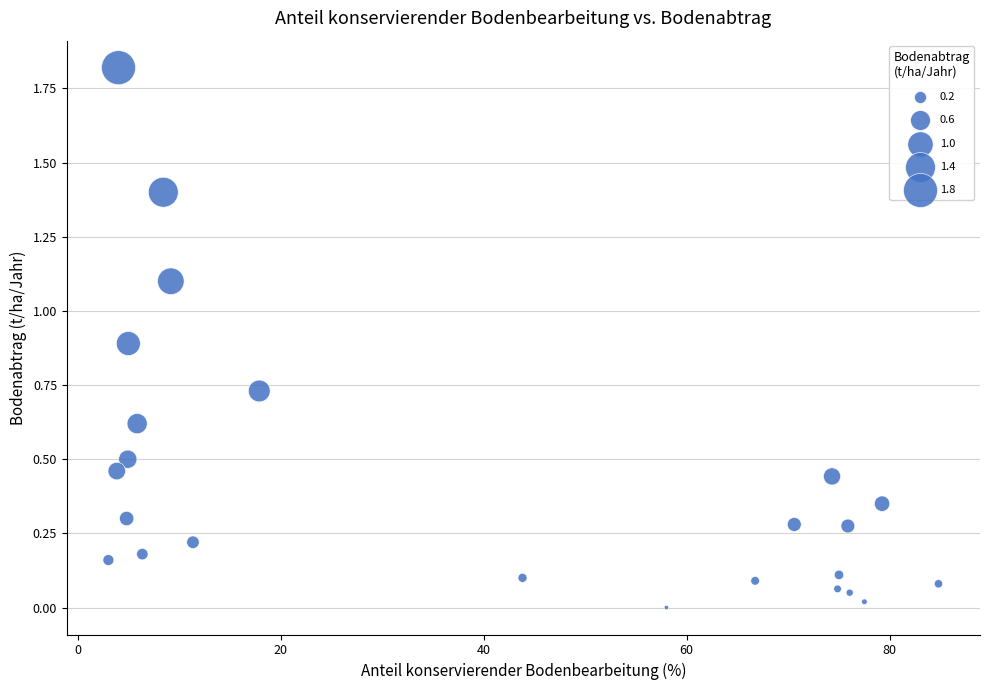

What is the range of X values (max minus min)?

81.8